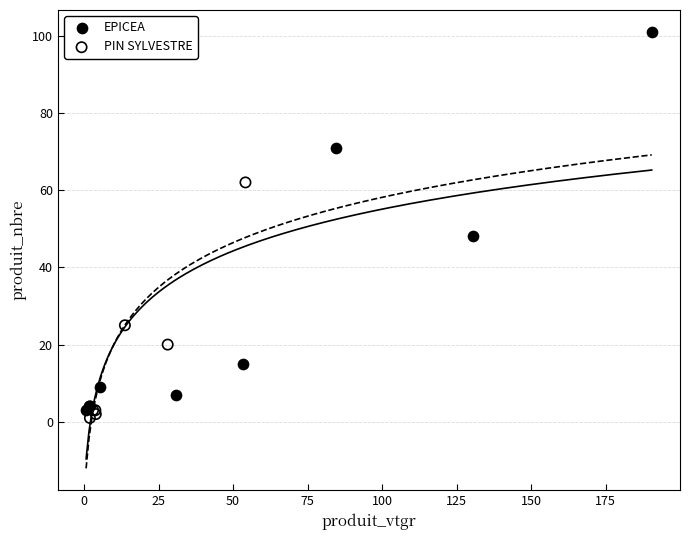

Which series contains the lowest Y value?

PIN SYLVESTRE